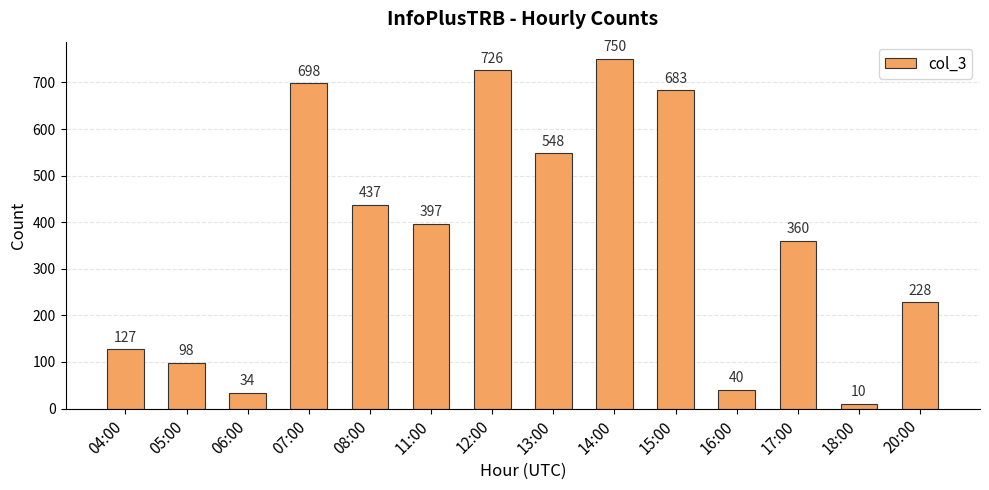

Where does the data first go above 397?

07:00